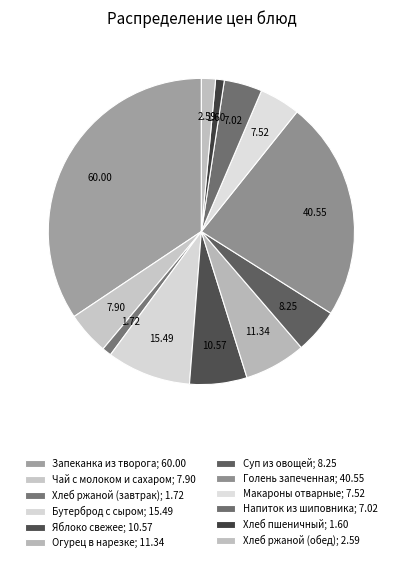

Count the number of slices in the pie.

12